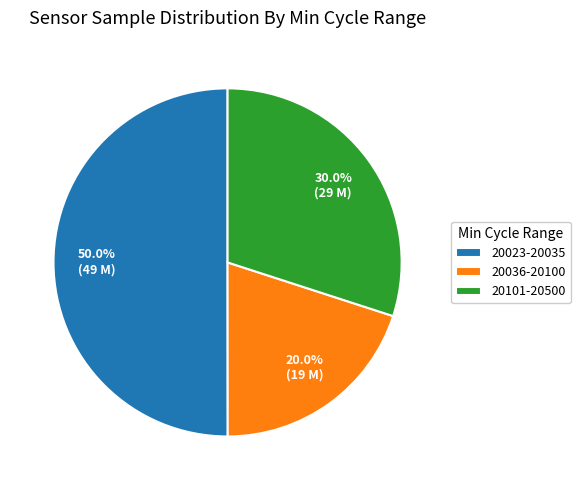

What is the majority slice?

20023-20035